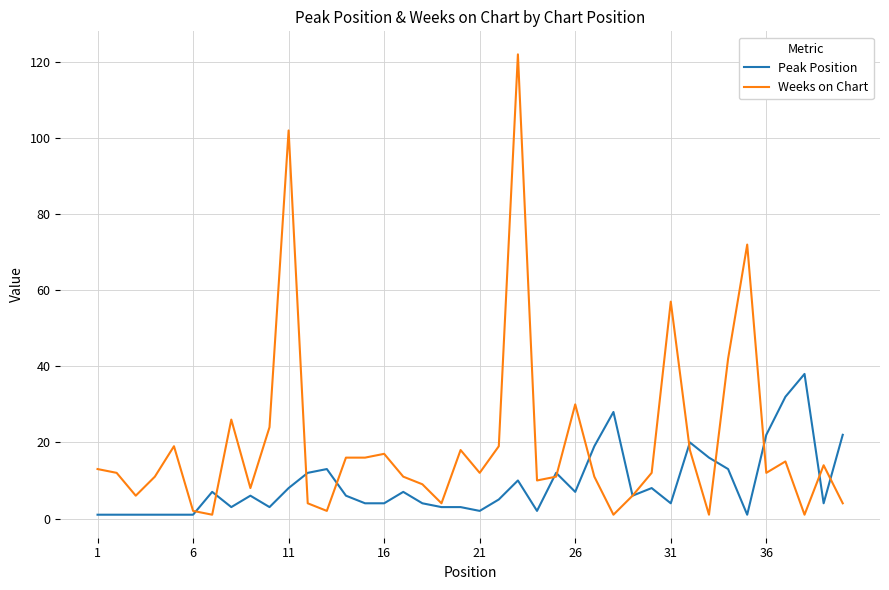

List the series in order of their overall mean, lowest first.

Peak Position, Weeks on Chart